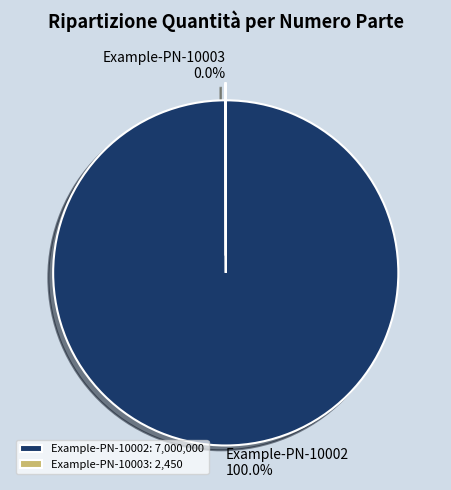

Is it true that Example-PN-10002 is 95% of the pie?

False